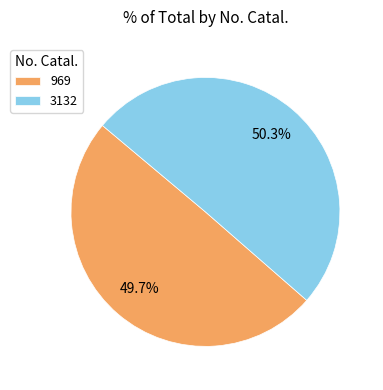

Which slice is the largest?

3132